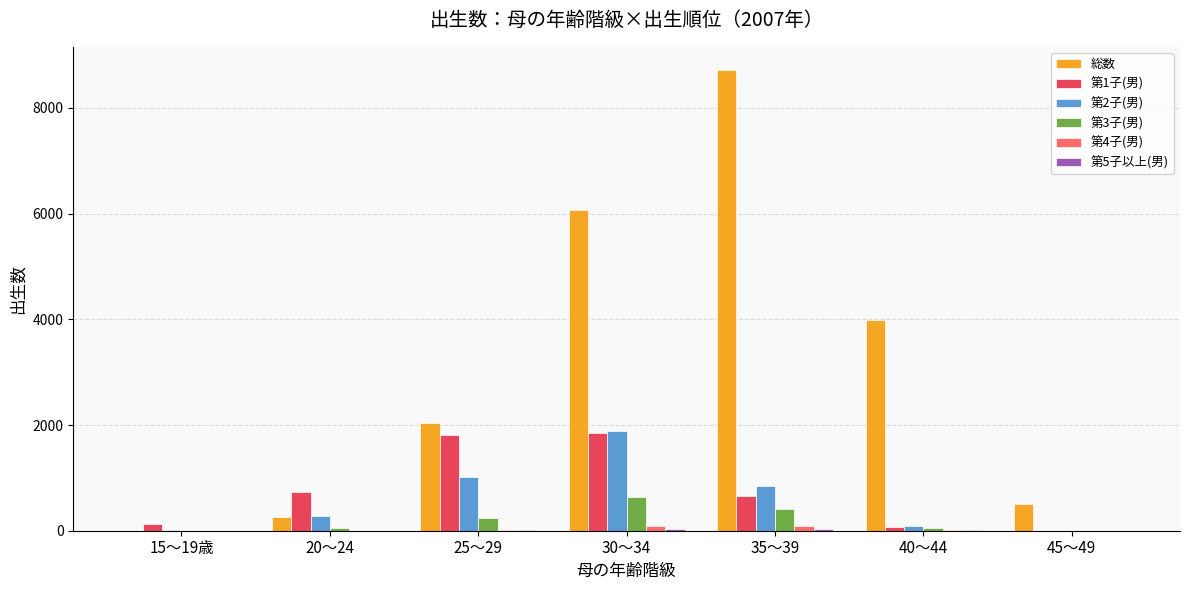

At which category does the chart reach its peak across all series?

35～39